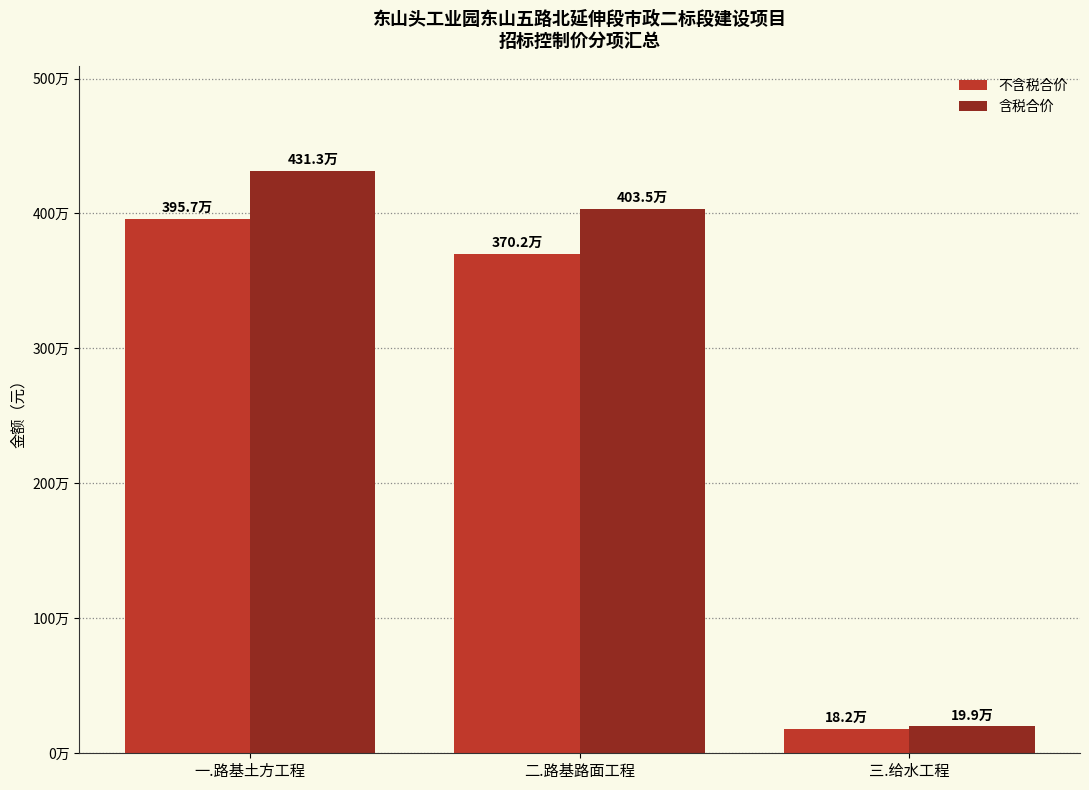

Which series has the largest total across all categories?

含税合价